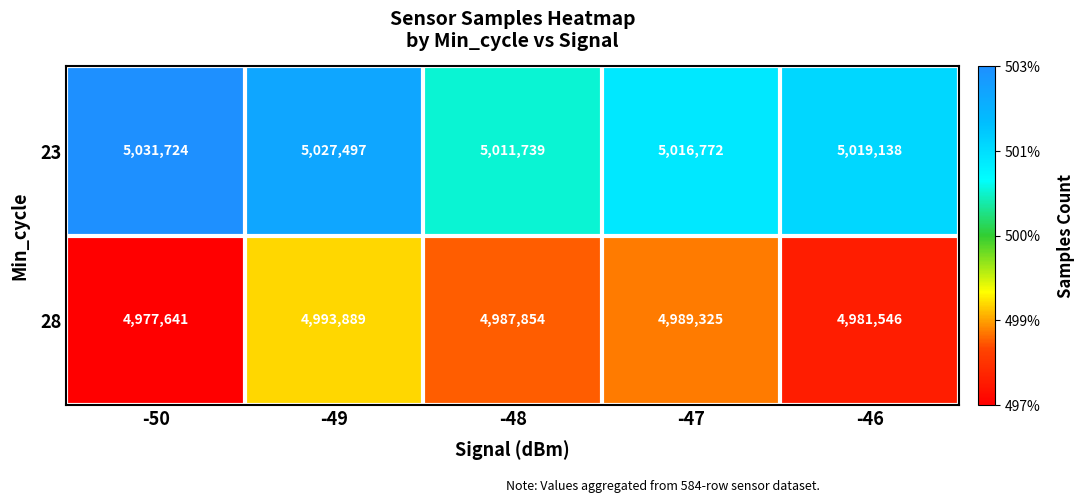

True or false: 23 has a value of 5019138 at -46.

True